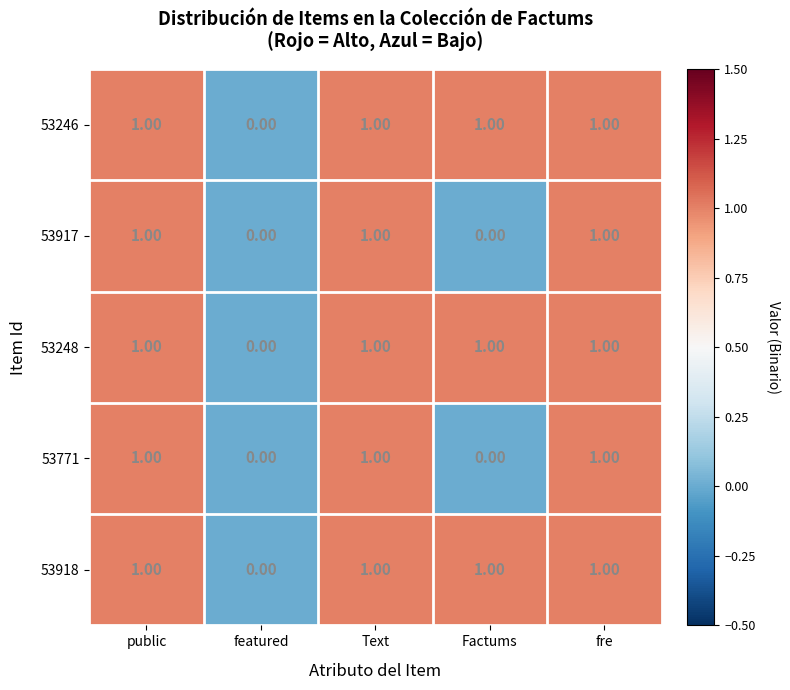

At which label does 53246 reach its minimum?

featured